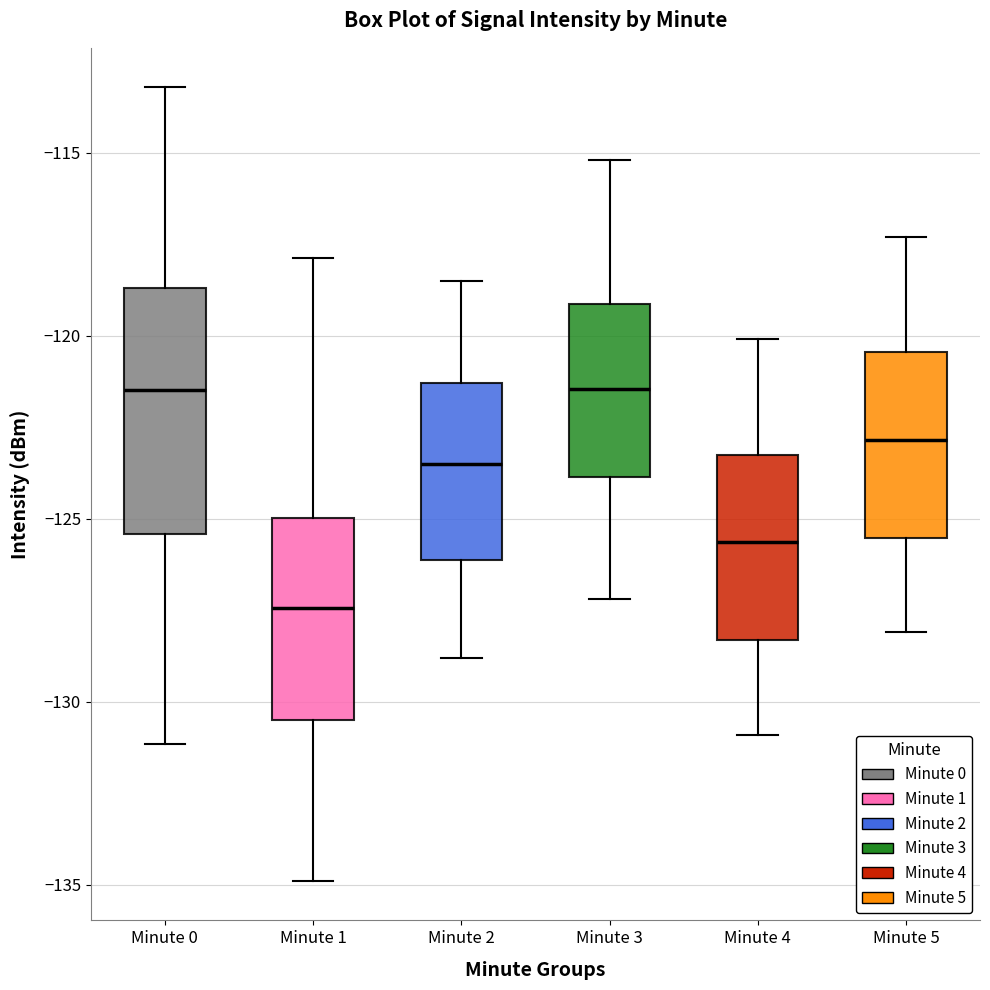

Reading left to right, read every box against the y-axis: the position of its median line, the range the box covers, and the ends of its whiskers. The values are not printed on the chart, so give them approximately, as read against the axis.

Minute 0: median -121.5, box -125.5 to -118.5, whiskers -131.0 to -113.0
Minute 1: median -127.5, box -130.5 to -125.0, whiskers -135.0 to -118.0
Minute 2: median -123.5, box -126.0 to -121.5, whiskers -129.0 to -118.5
Minute 3: median -121.5, box -124.0 to -119.0, whiskers -127.0 to -115.0
Minute 4: median -125.5, box -128.5 to -123.0, whiskers -131.0 to -120.0
Minute 5: median -123.0, box -125.5 to -120.5, whiskers -128.0 to -117.5